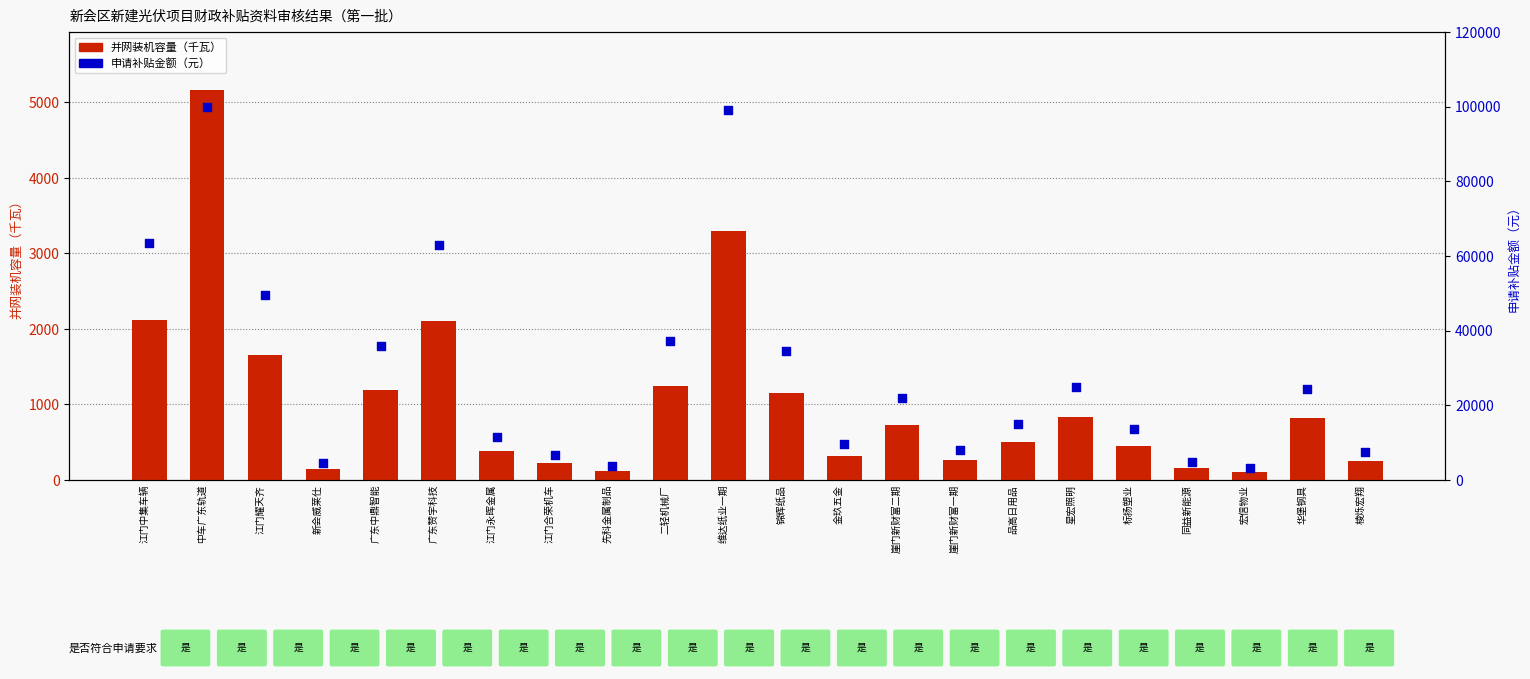

Which series has the largest Y range (max minus min)?

申请补贴金额（元）